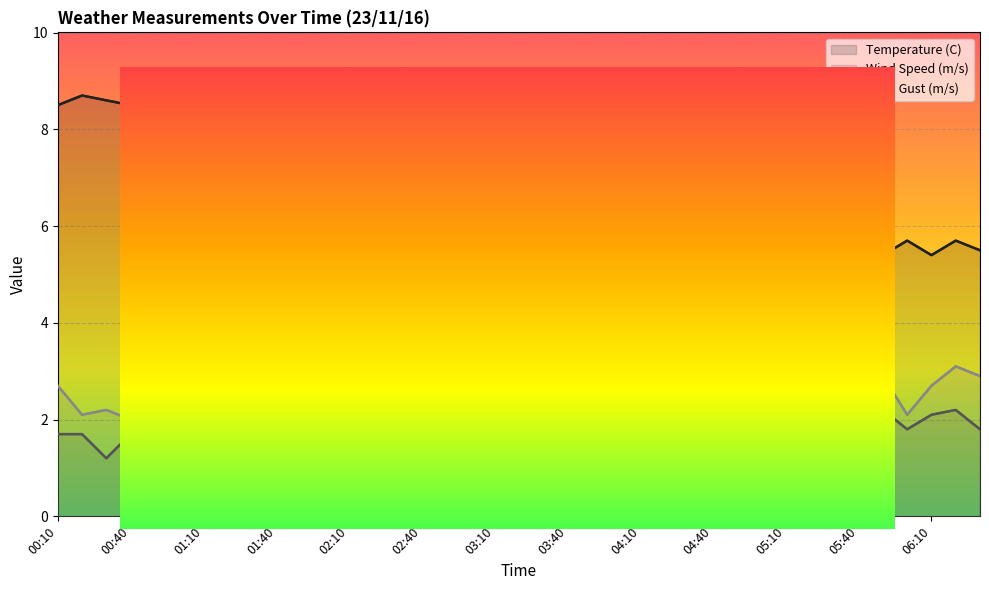

What is the label of the 27th point from the right?

02:10